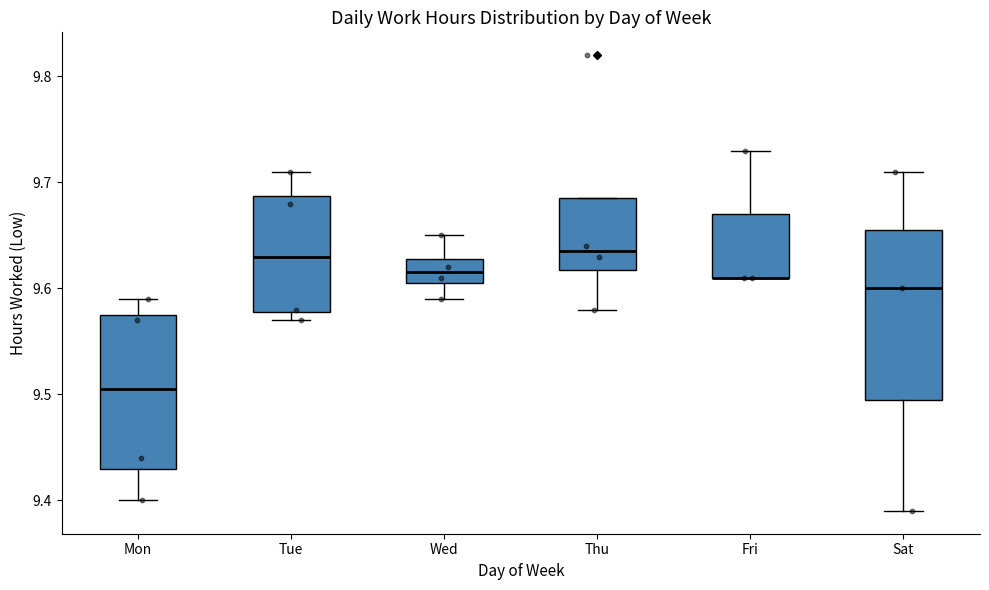

Reading left to right, transcribe this box plot: for each box, give where its median line is, the range the box spans, and where its two whiskers end, as read against the y-axis. The values are not printed on the chart, so give them approximately, as read against the axis.

Mon: median 9.51, box 9.43 to 9.58, whiskers 9.40 to 9.59
Tue: median 9.63, box 9.58 to 9.69, whiskers 9.57 to 9.71
Wed: median 9.62, box 9.61 to 9.63, whiskers 9.59 to 9.65
Thu: median 9.64, box 9.62 to 9.69, whiskers 9.58 to 9.69
Fri: median 9.61 (drawn on the box's lower edge), box 9.61 to 9.67, whiskers 9.61 to 9.73
Sat: median 9.60, box 9.50 to 9.66, whiskers 9.39 to 9.71